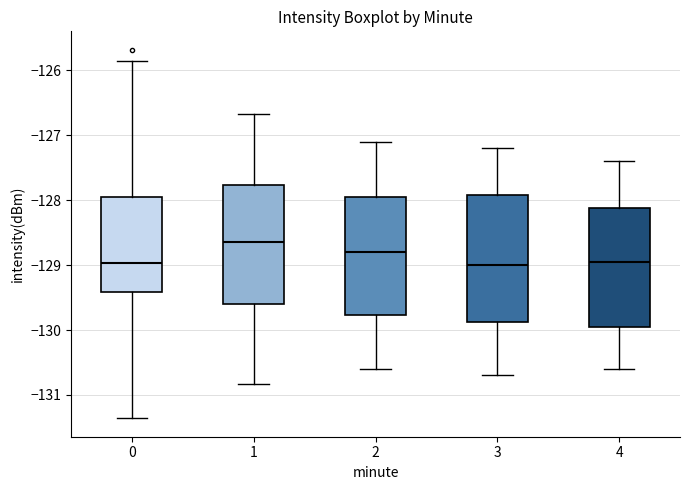

Reading left to right, read every box against the y-axis: the position of its median line, the range the box covers, and the ends of its whiskers. The values are not printed on the chart, so give them approximately, as read against the axis.

0: median -129.0, box -129.4 to -128.0, whiskers -131.4 to -125.9
1: median -128.6, box -129.6 to -127.8, whiskers -130.8 to -126.7
2: median -128.8, box -129.8 to -127.9, whiskers -130.6 to -127.1
3: median -129.0, box -129.9 to -127.9, whiskers -130.7 to -127.2
4: median -128.9, box -129.9 to -128.1, whiskers -130.6 to -127.4